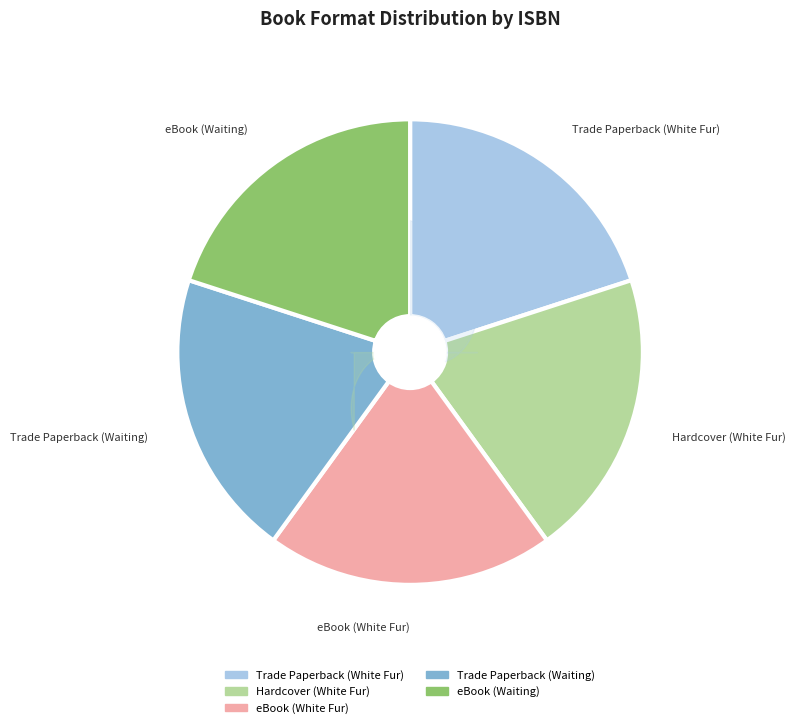

Is there a majority slice in this chart?

No